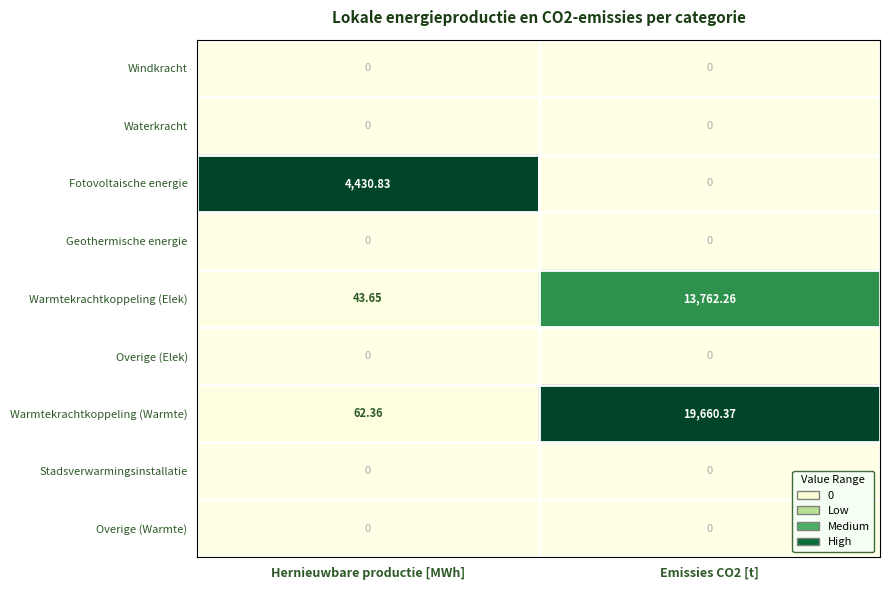

What is the total value across all series at Emissies CO2 [t]?

33422.6